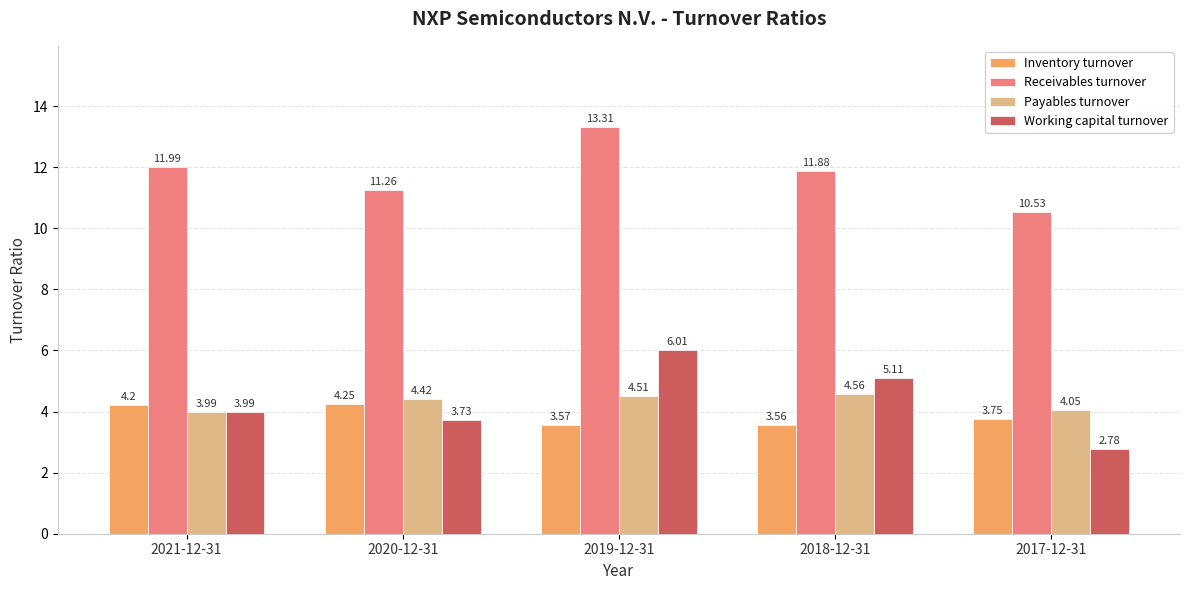

At which label does Inventory turnover reach its peak?

2020-12-31